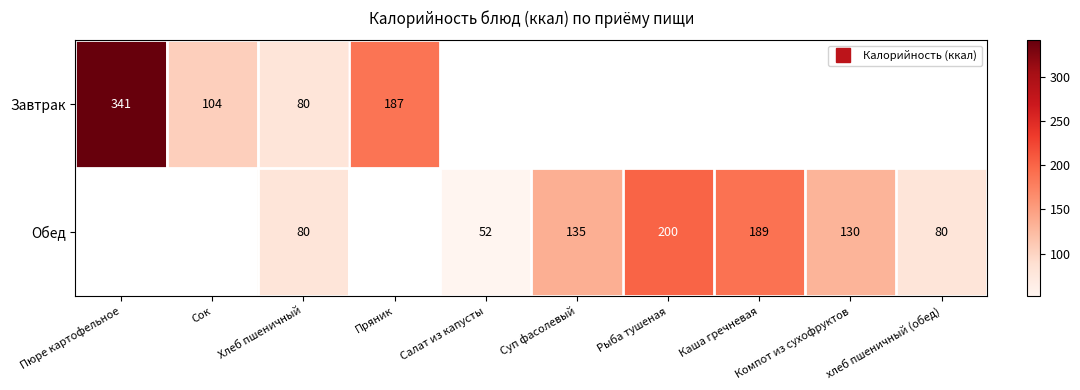

List the series in order of their peak value, lowest first.

Завтрак, Обед